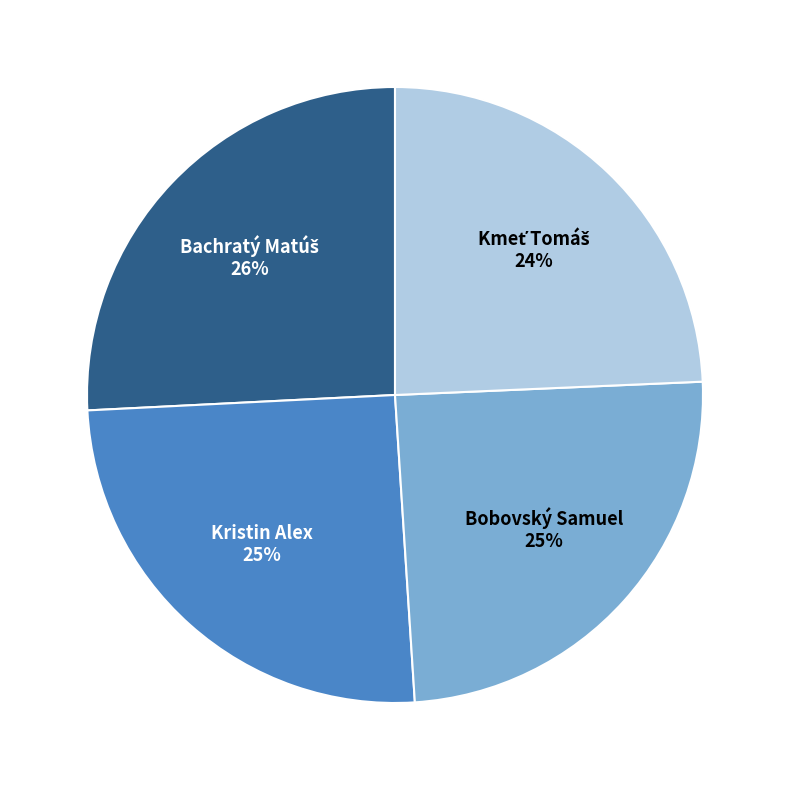

To the nearest percent, what is the average slice percentage?

25%